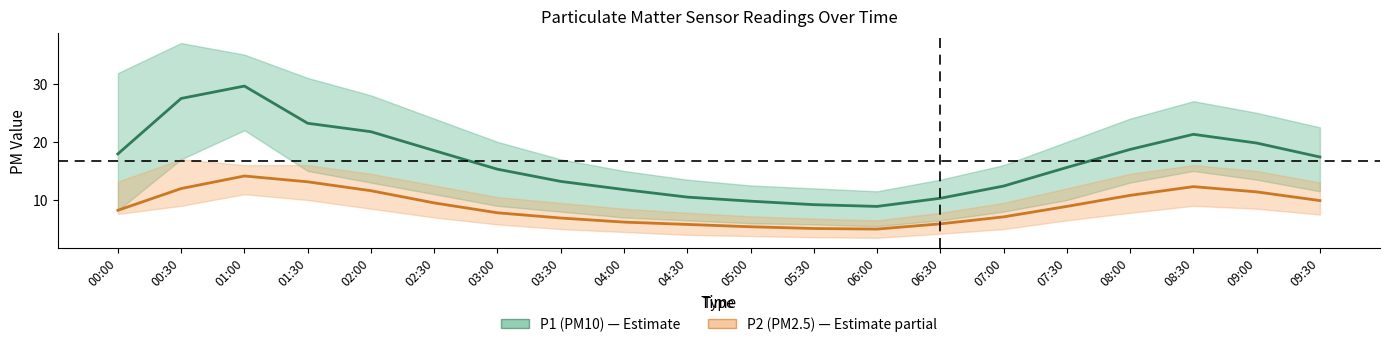

List the labels in order of P2 (PM2.5) value, smallest first.

06:00, 05:30, 05:00, 04:30, 06:30, 04:00, 03:30, 07:00, 03:00, 00:00, 07:30, 02:30, 09:30, 08:00, 09:00, 02:00, 00:30, 08:30, 01:30, 01:00